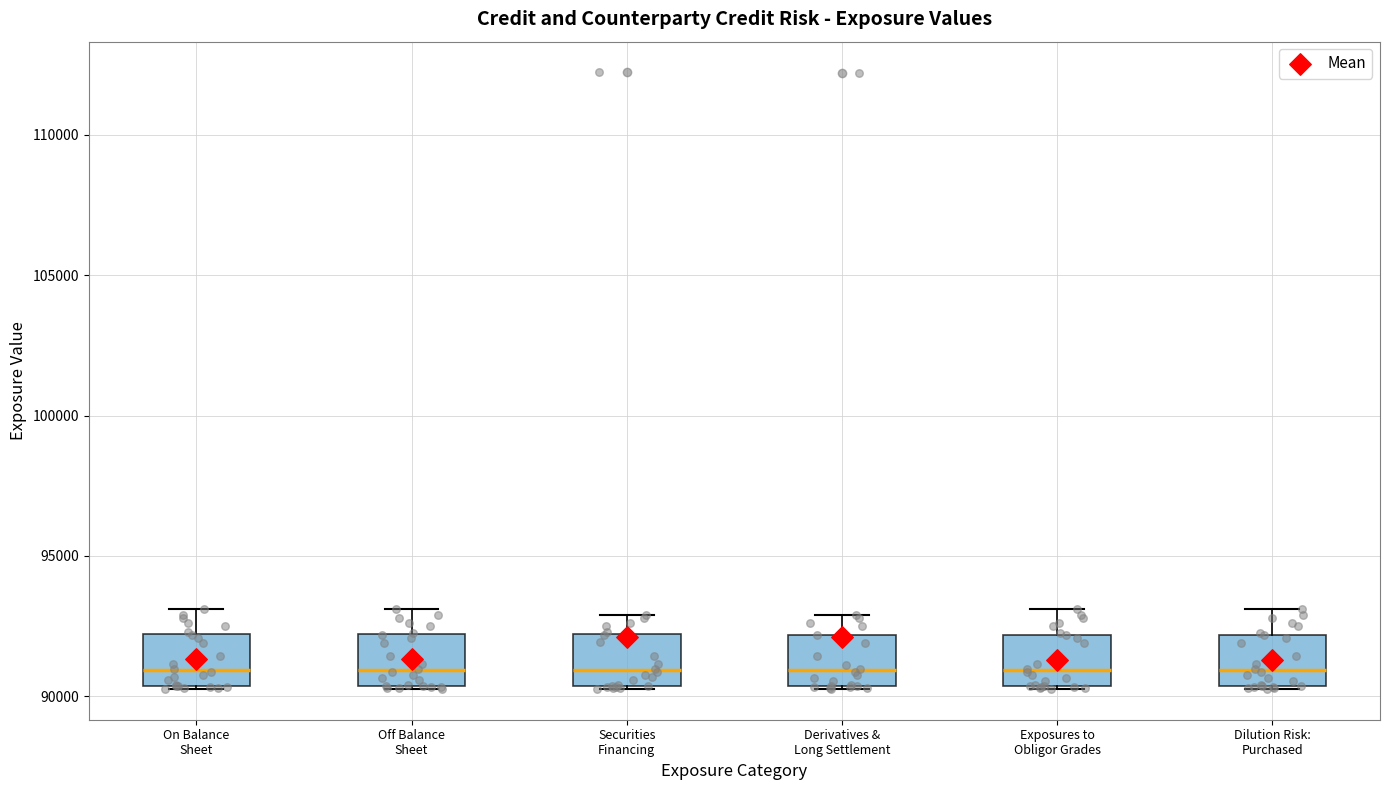

Where is the upper edge of the box for Derivatives & Long Settlement on the y-axis? The values are not printed on the chart, so give them approximately, as read against the axis.

92000